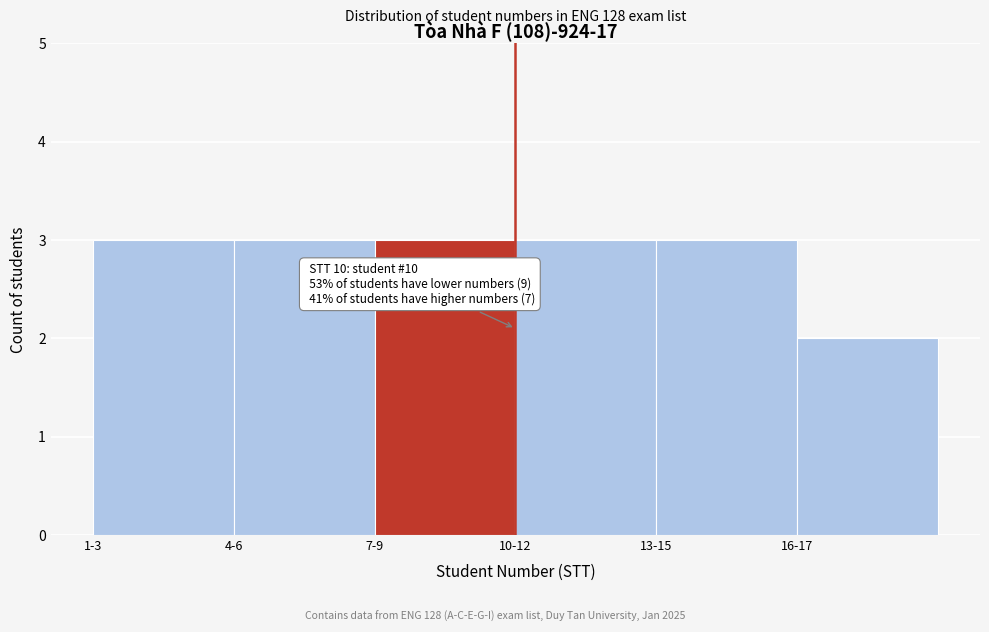

Reading left to right, transcribe all the data shown in this chart.

1-3=3	4-6=3	7-9=3	10-12=3	13-15=3	16-17=2